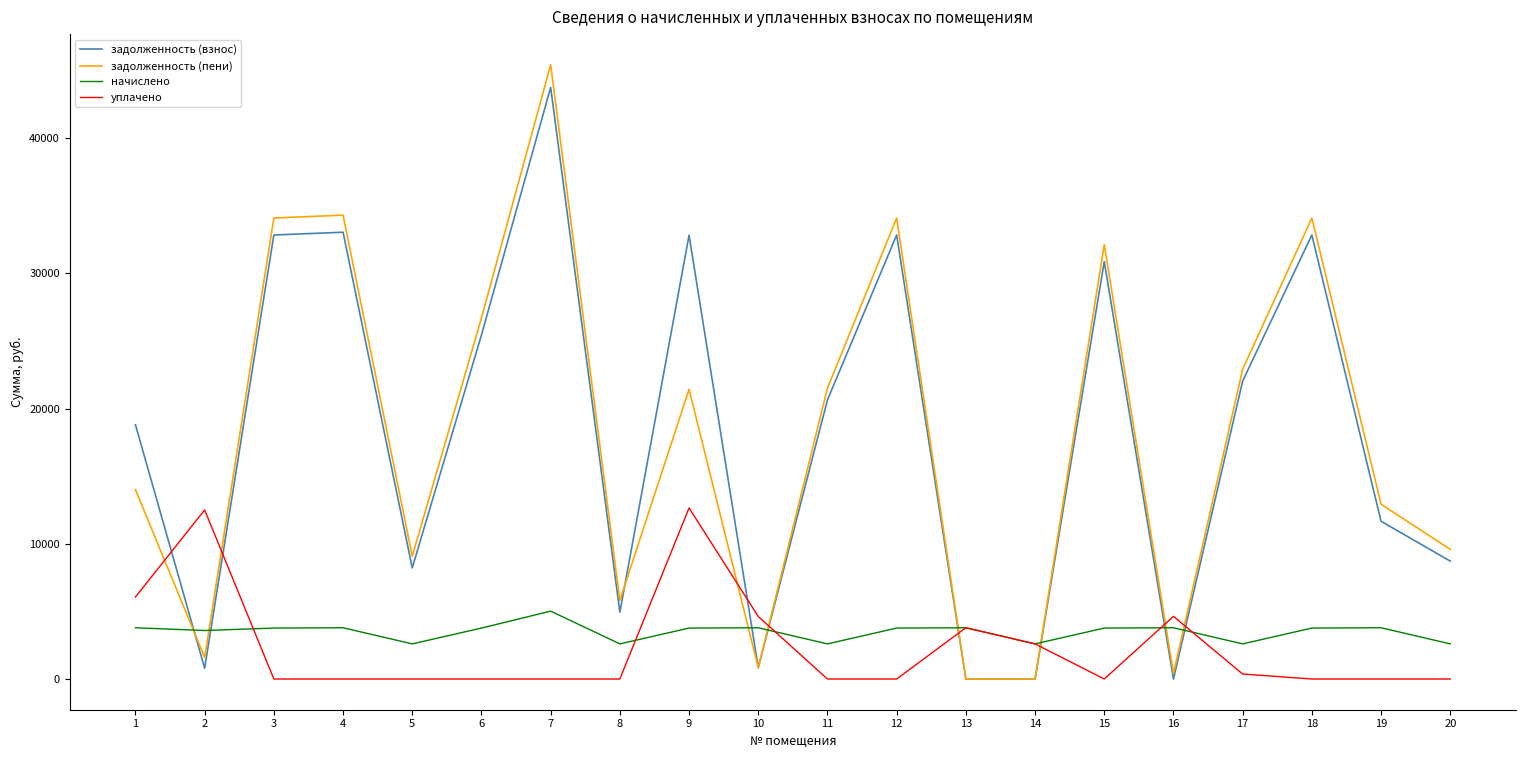

True or false: задолженность (взнос) has more than 1 interior local peaks.

True